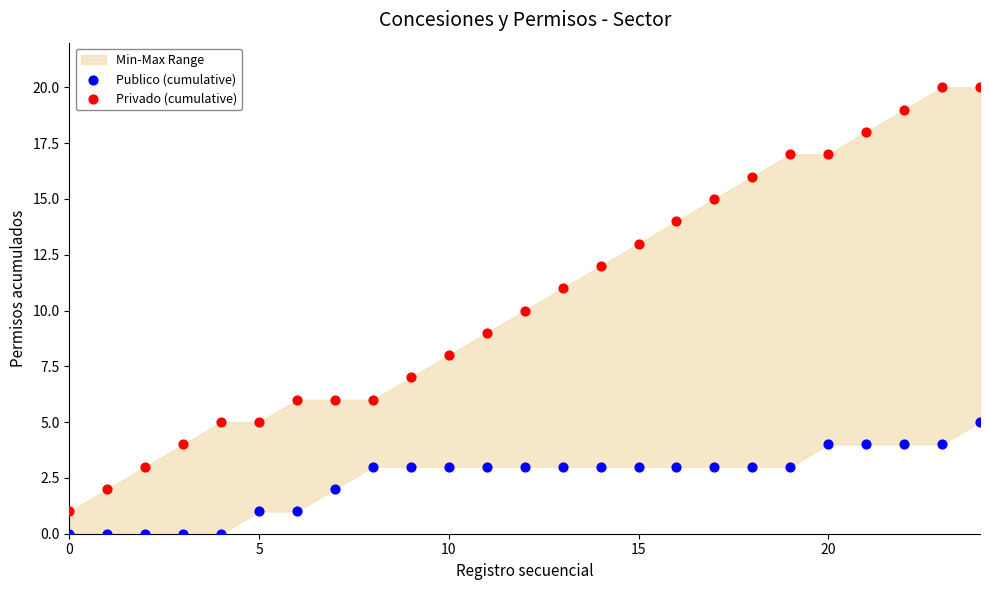

Which series contains the lowest Y value?

Publico (cumulative)